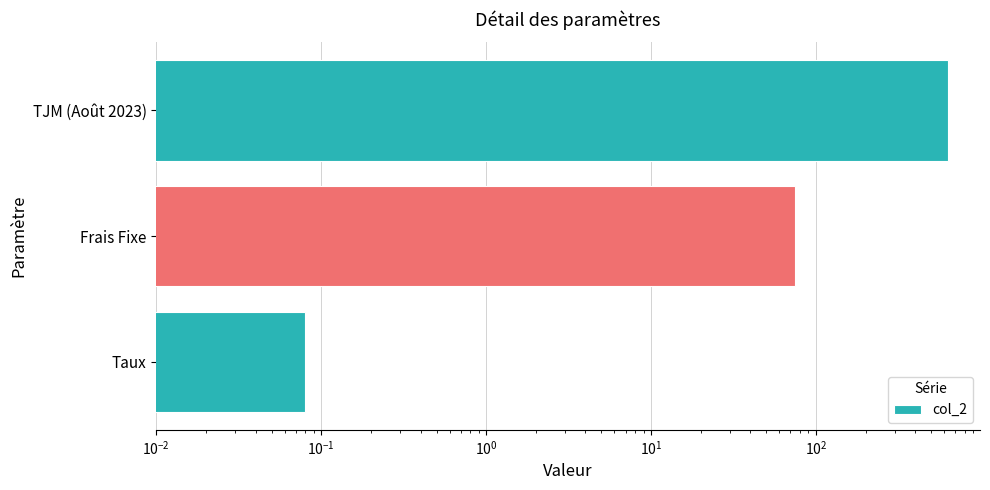

What is the sum of all values?

705.1